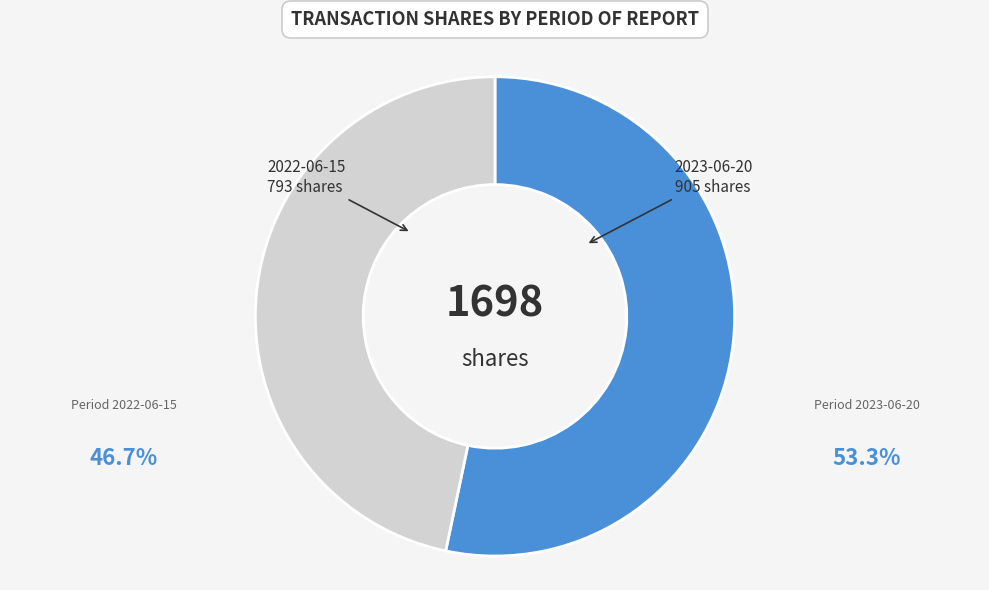

How many slices are in this pie chart?

2